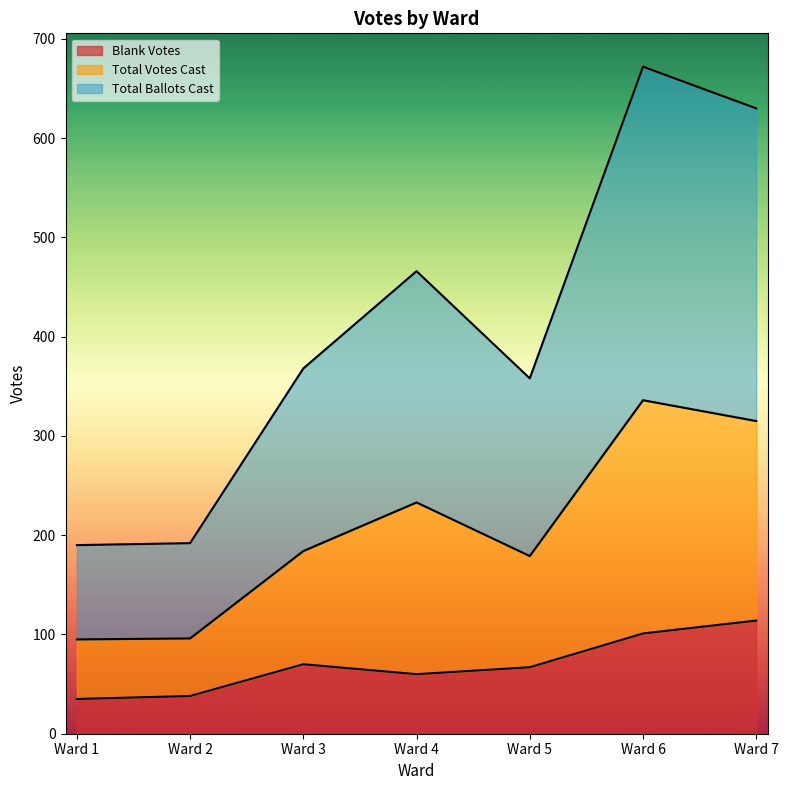

What is the spread (max minus min) of values at Ward 5?

291